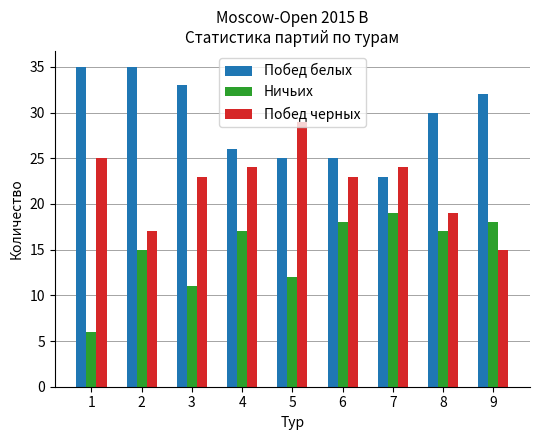

What is the approximate value of Побед белых at 7, to the nearest 5?

25